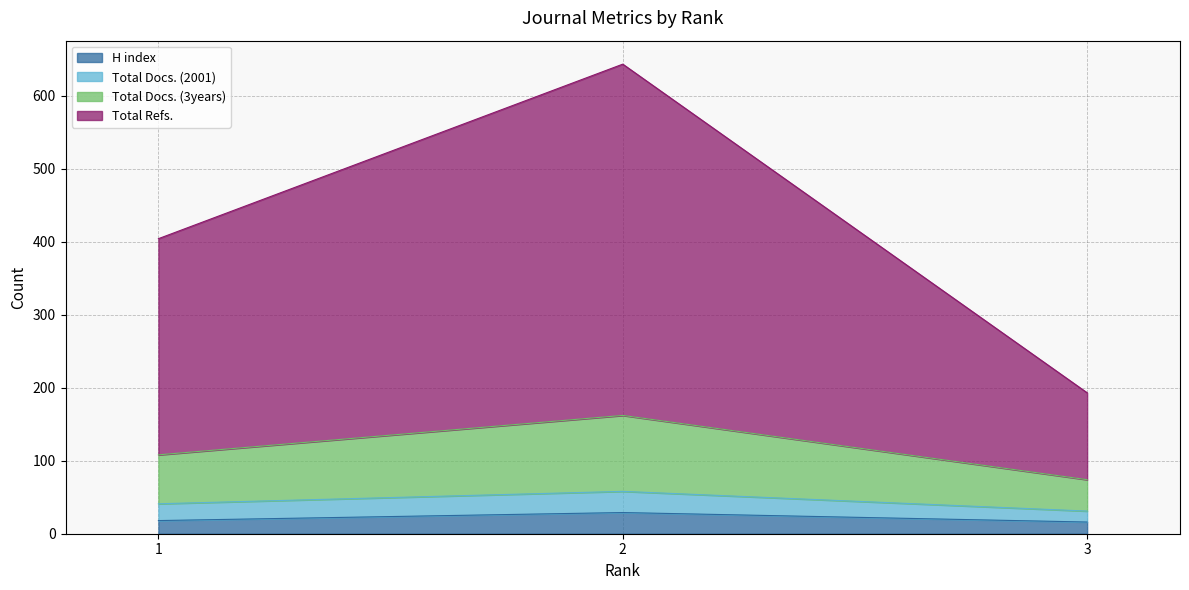

Is it true that Total Docs. (2001) equals 290 at 3?

False